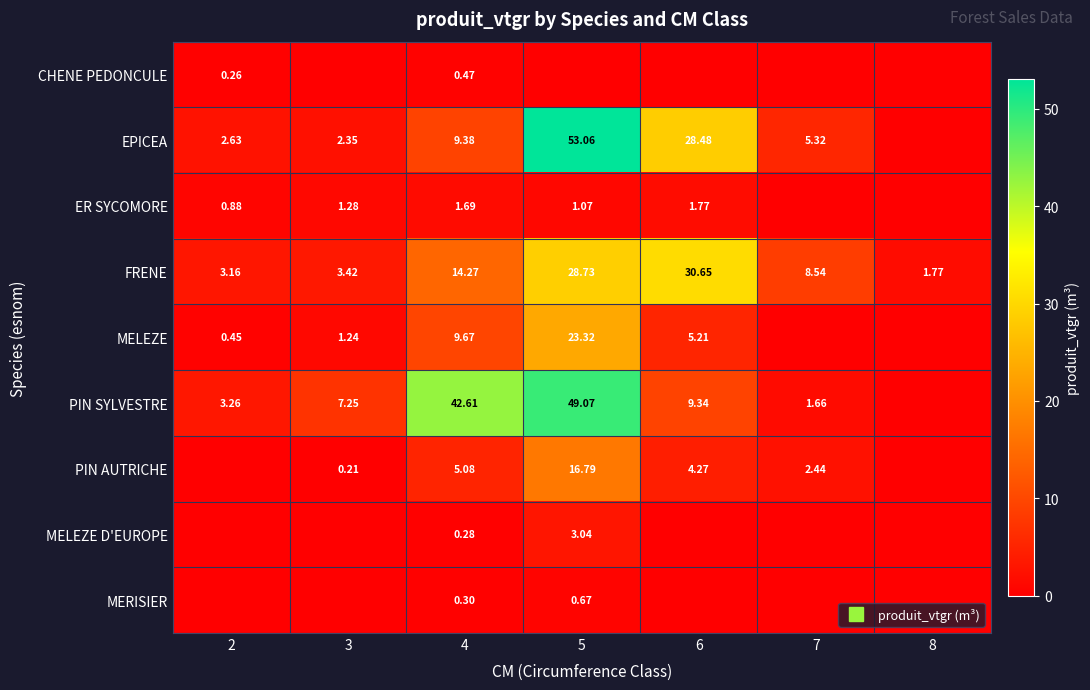

List the series in order of their peak value, highest first.

EPICEA, PIN SYLVESTRE, FRENE, MELEZE, PIN AUTRICHE, MELEZE D'EUROPE, ER SYCOMORE, MERISIER, CHENE PEDONCULE